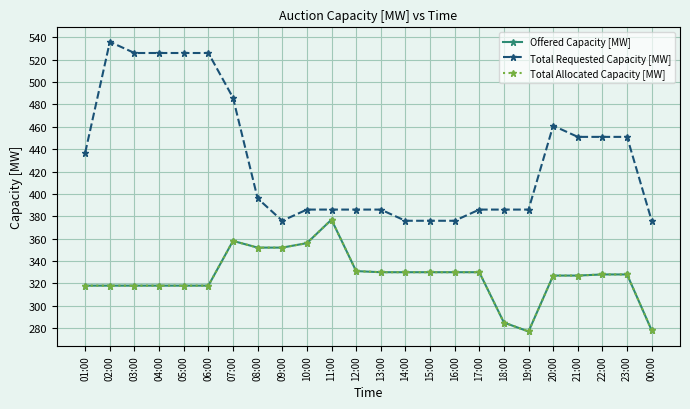

At which label does Total Allocated Capacity [MW] first exceed 328?

07:00